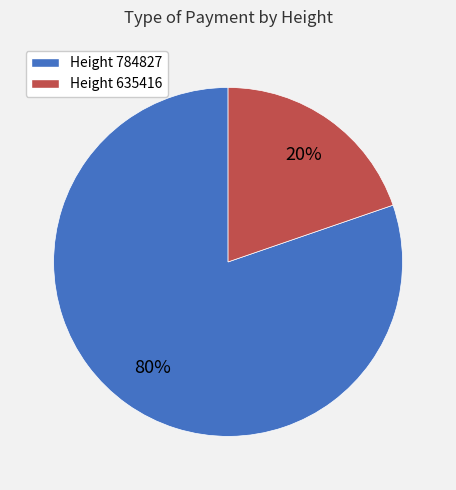

Is there a majority slice in this chart?

Yes